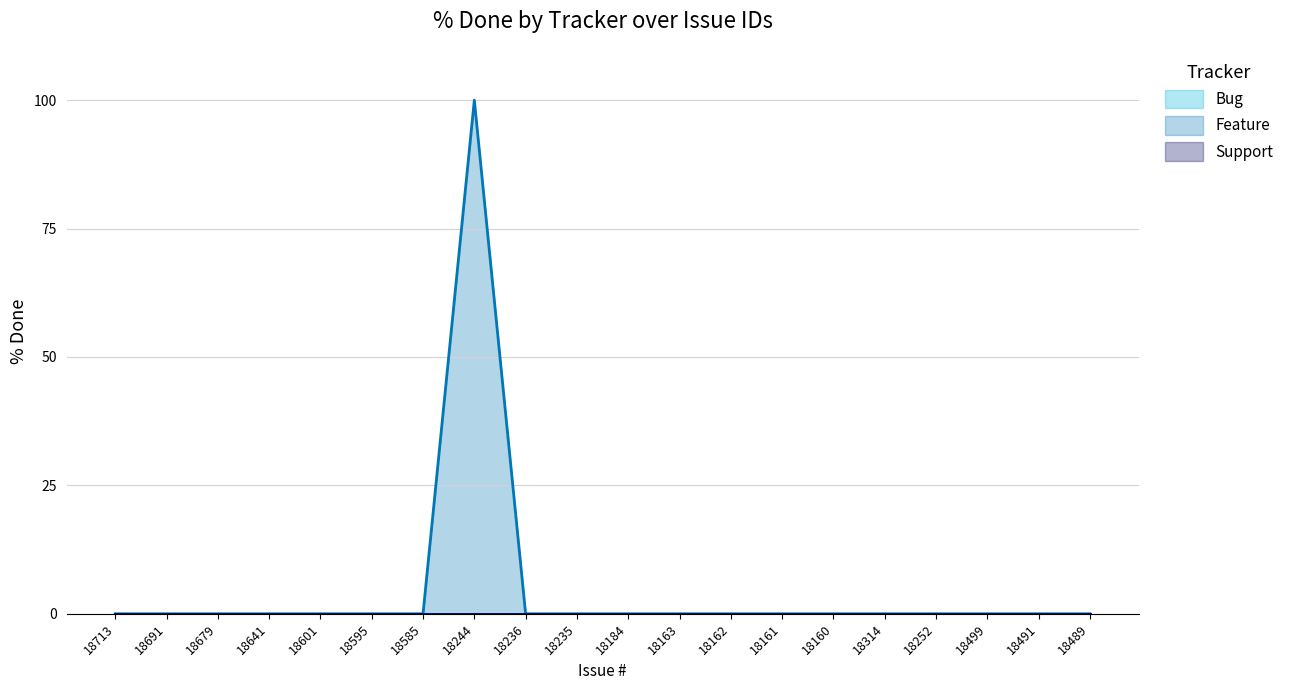

Rank the categories by Feature value from lowest to highest.

18713, 18691, 18679, 18641, 18601, 18595, 18585, 18236, 18235, 18184, 18163, 18162, 18161, 18160, 18314, 18252, 18499, 18491, 18489, 18244